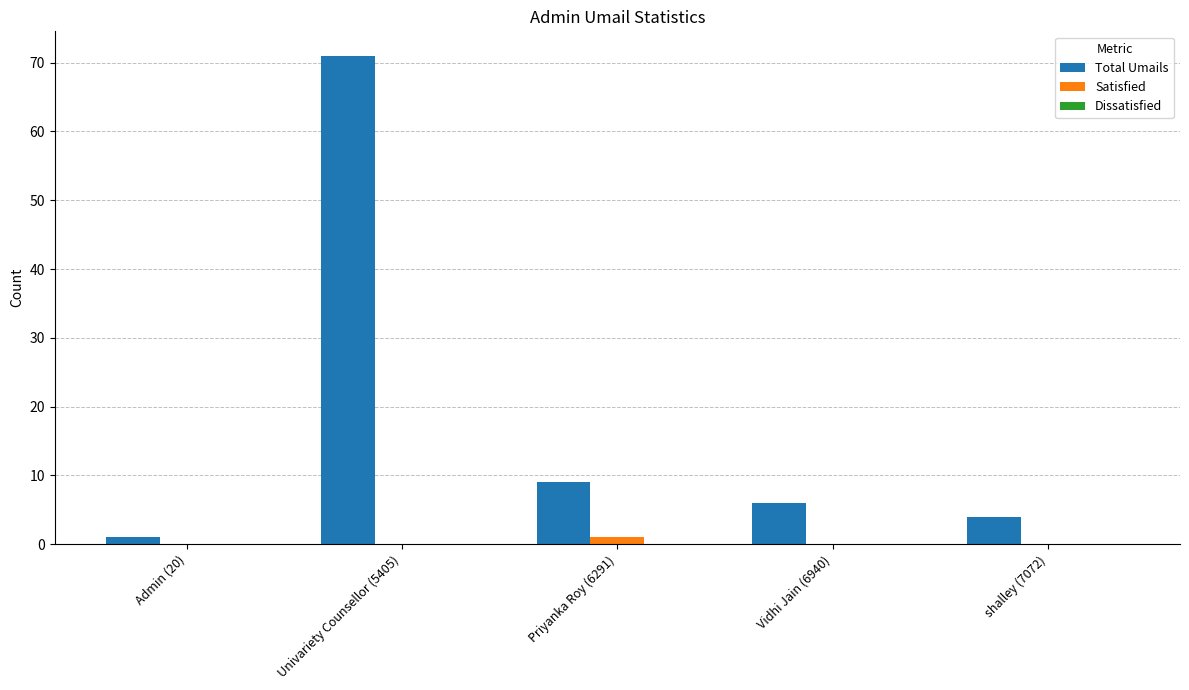

What is the total value across all series at Priyanka Roy (6291)?

10